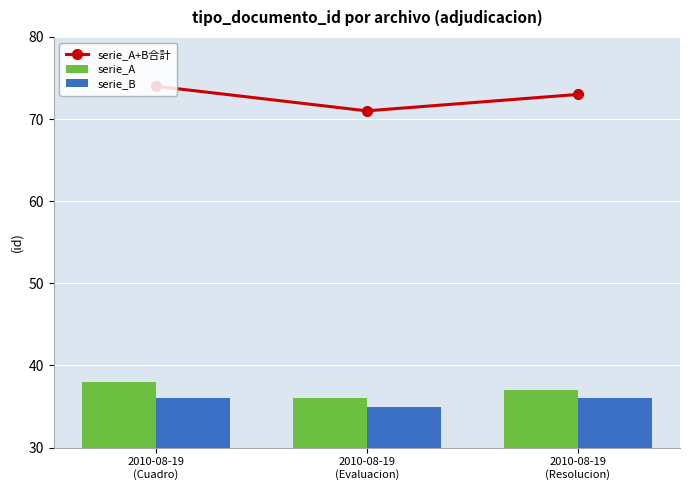

Count the serie_B values in the range 35 to 36.

3